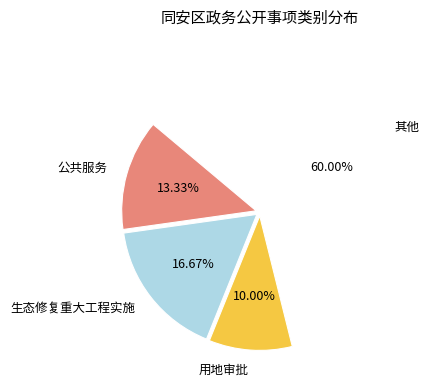

To the nearest percent, what is the average slice percentage?

25%